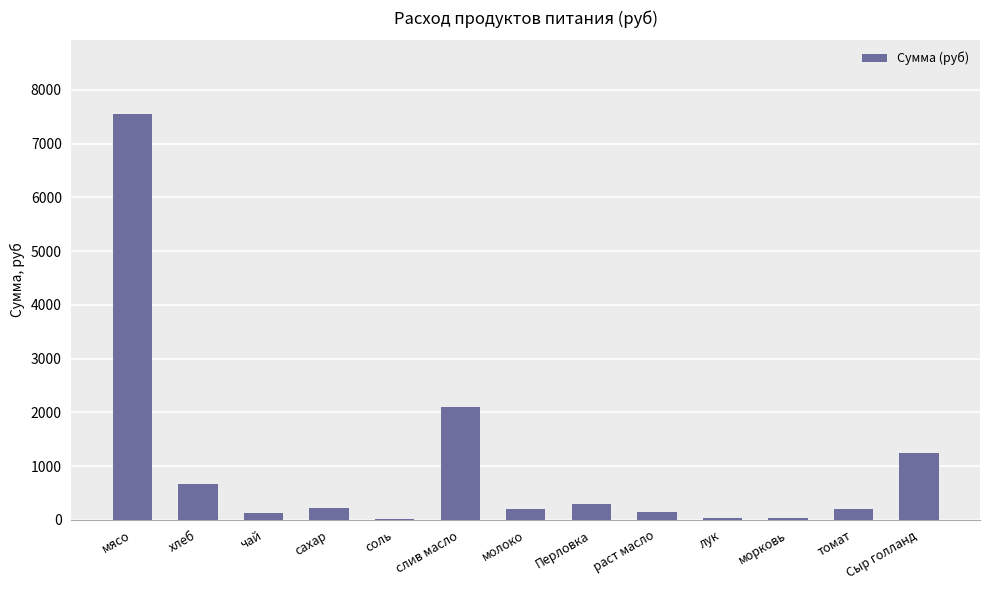

Between Перловка and лук, which is larger?

Перловка